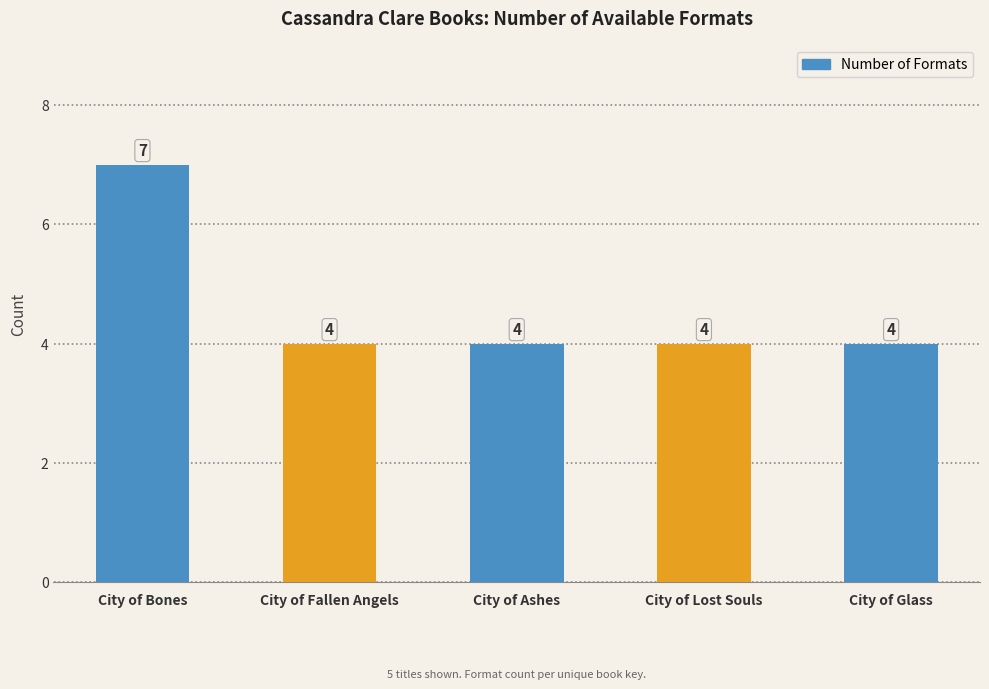

What is the greatest value displayed?

7